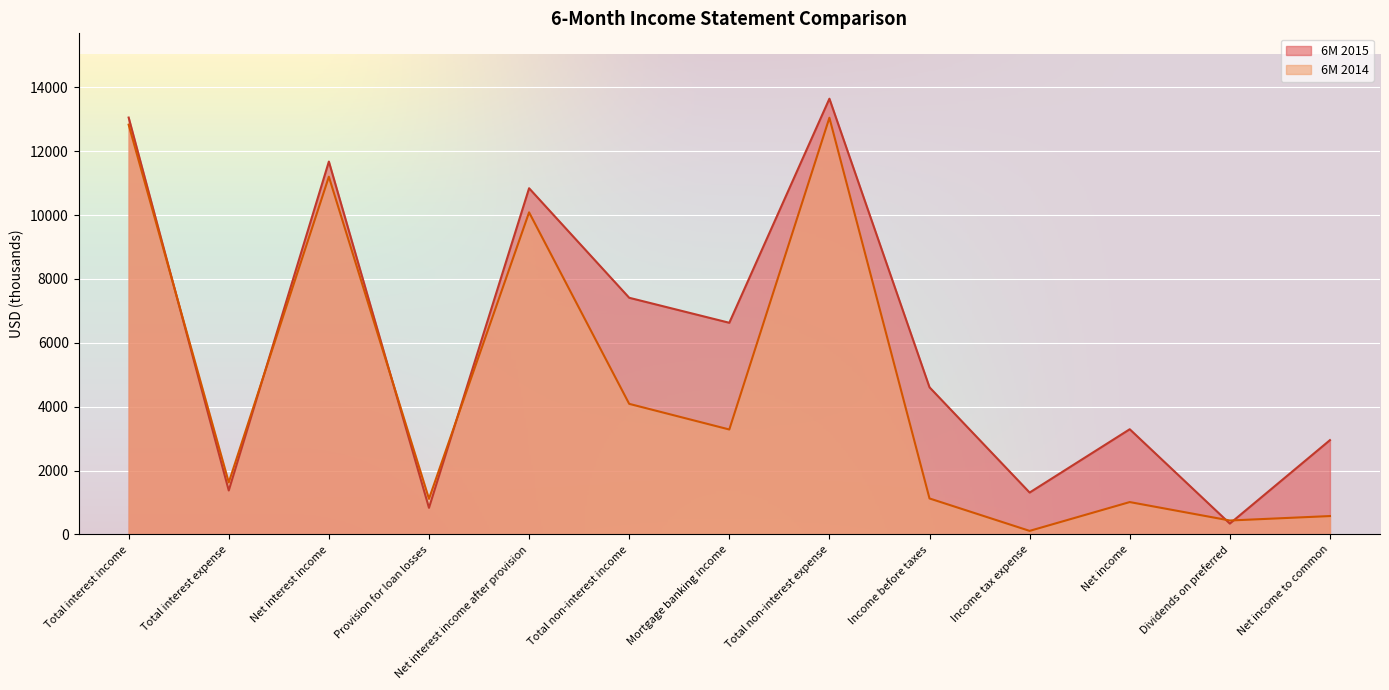

How many series are shown in this chart?

2